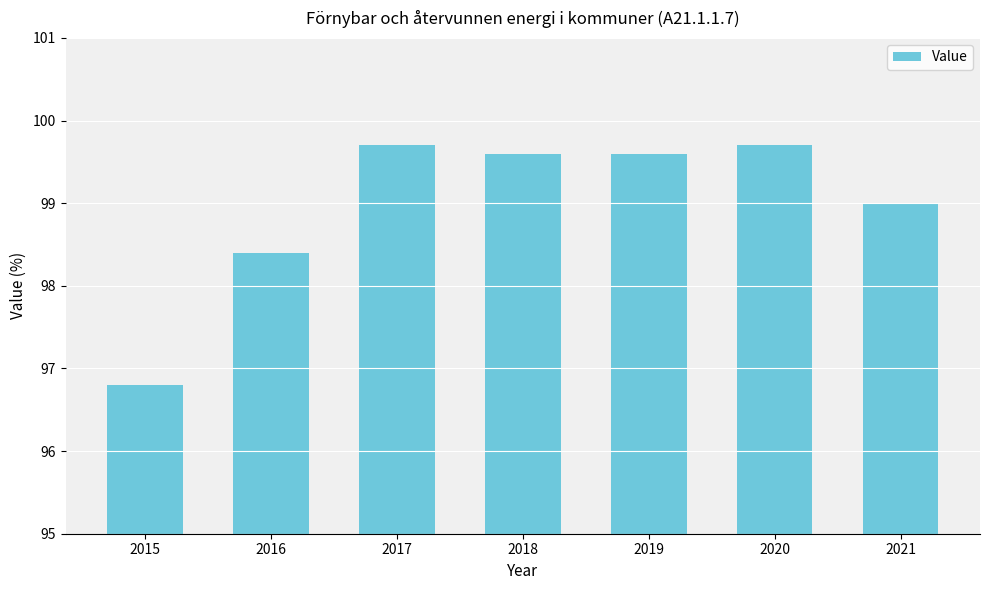

The chart shows a value of 47.1 at 2020. True or false?

False